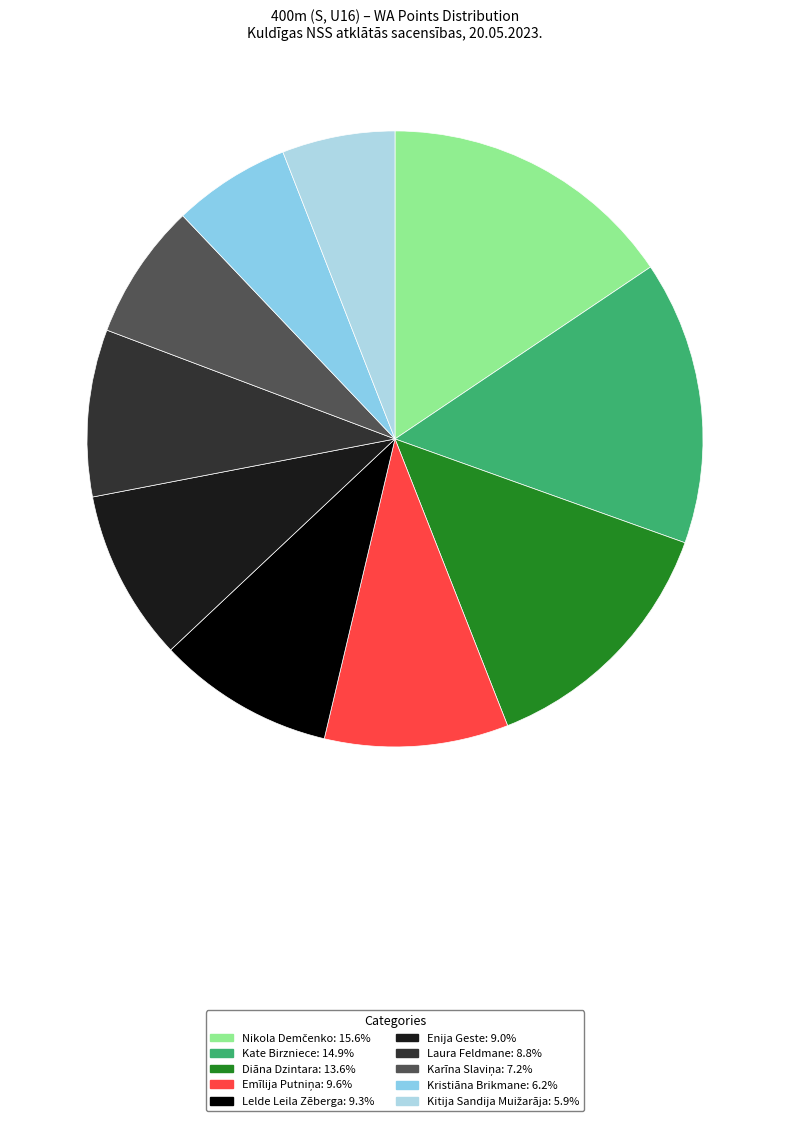

To the nearest percent, what is the combined percentage of Kitija Sandija Muižarāja and Diāna Dzintara?

19%